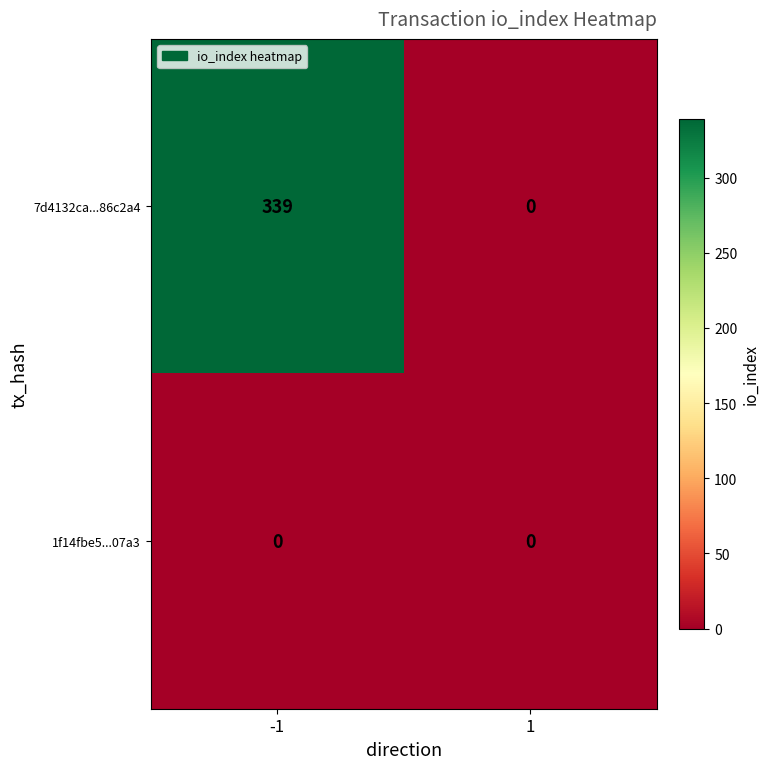

Reading right to left, list all the values displayed in this chart.

7d4132ca...86c2a4: 1=0	-1=339
1f14fbe5...07a3: 1=0	-1=0